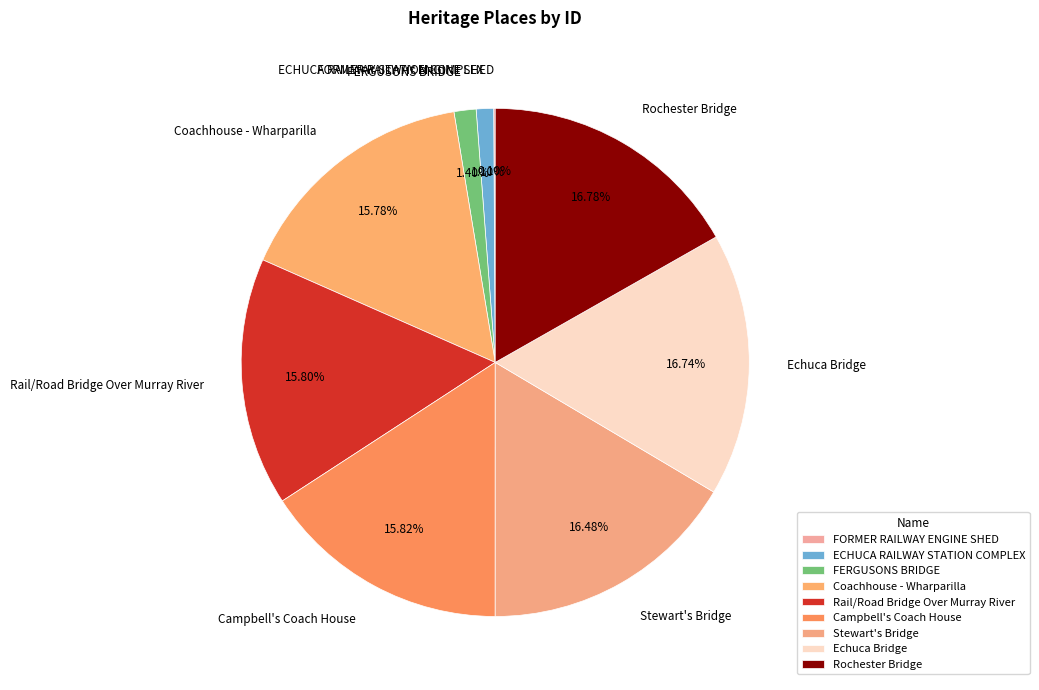

Is the sum of ECHUCA RAILWAY STATION COMPLEX and Rochester Bridge greater than half?

No